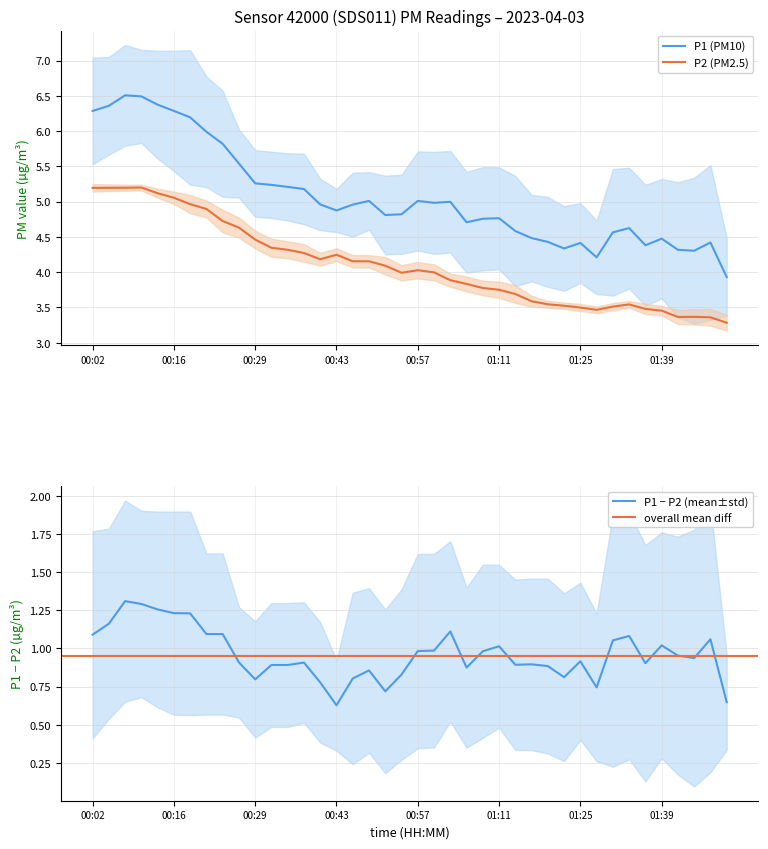

True or false: P2 (PM2.5) and P1 (PM10) cross at least once.

False